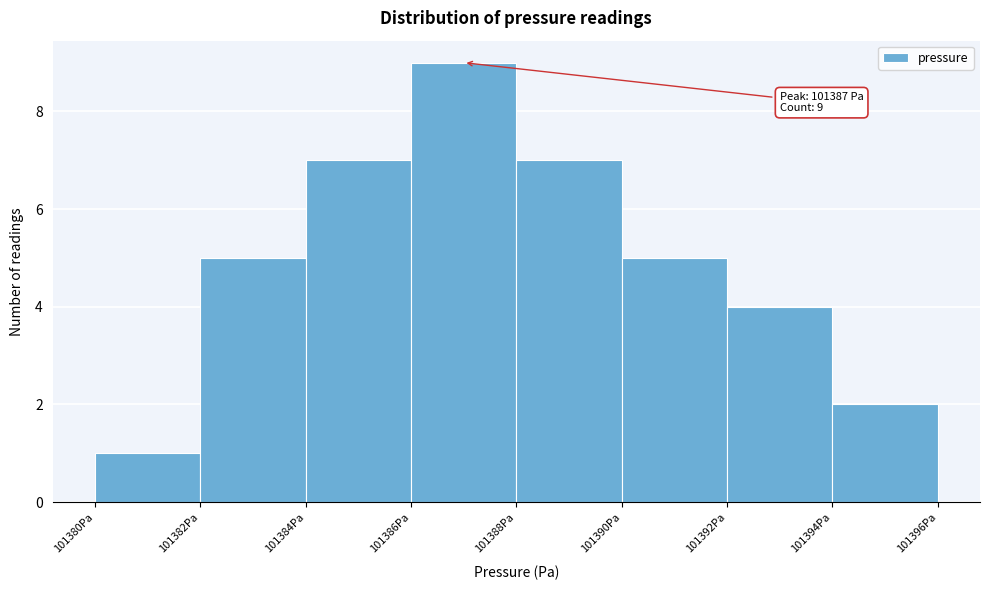

Over which range of the x-axis is the bar tallest?

101386 to 101388